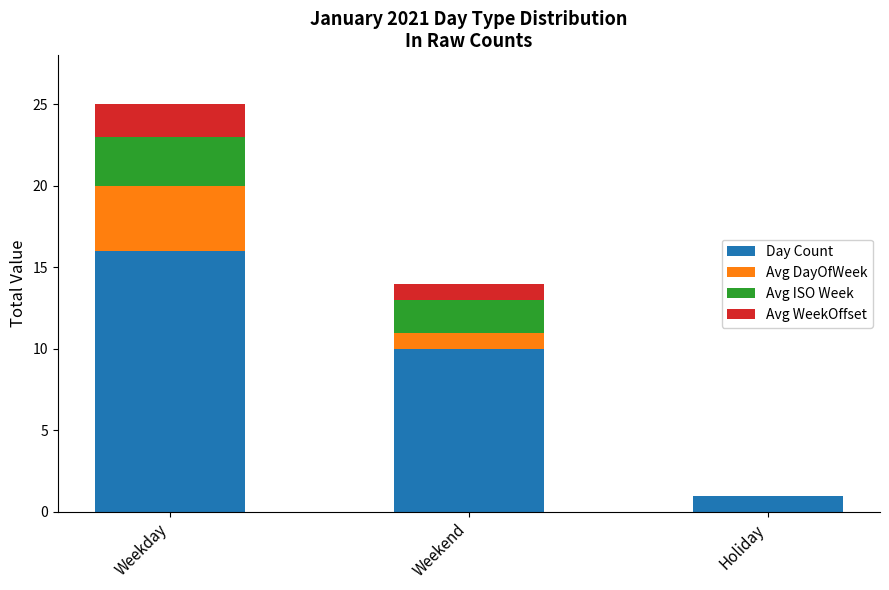

What is the total value across all series at Weekend?

14